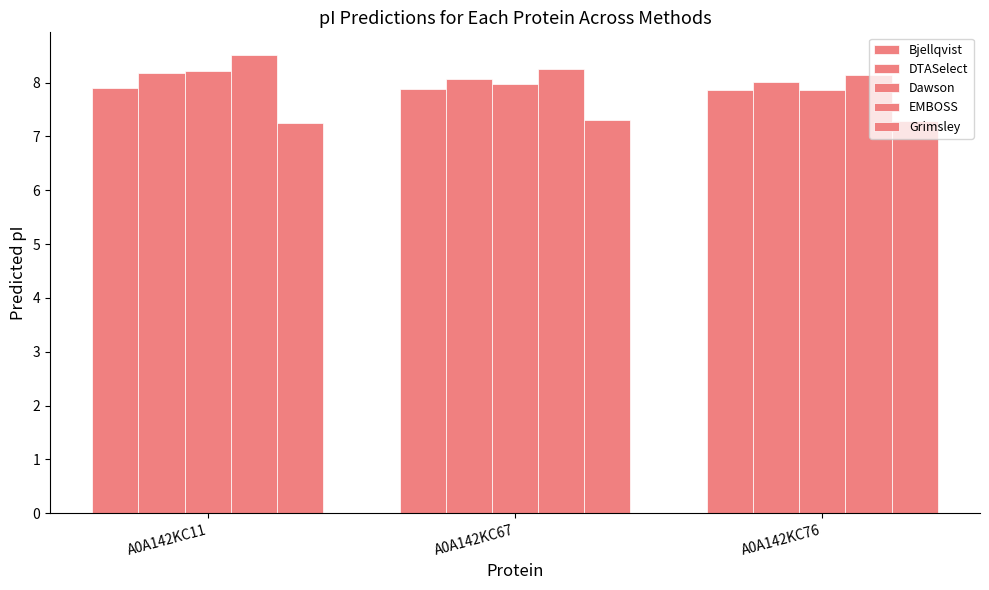

Between A0A142KC11 and A0A142KC76, which series saw the biggest shift?

EMBOSS